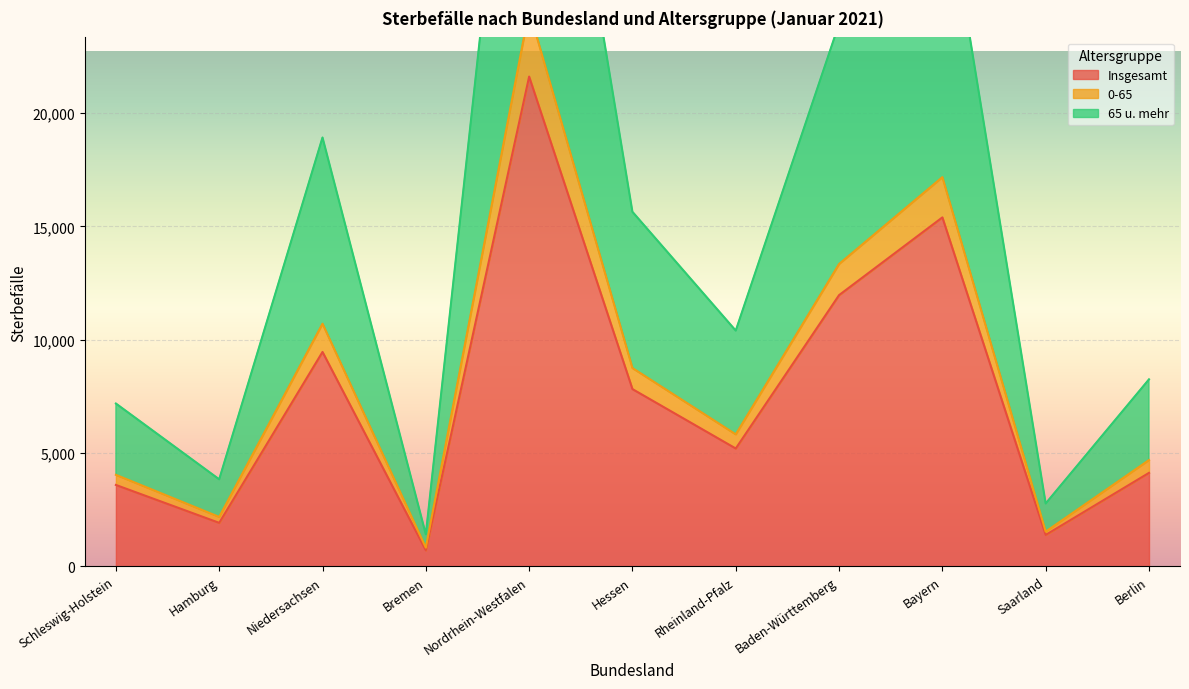

Reading left to right, list all the values displayed in this chart.

Insgesamt: Schleswig-Holstein=3592	Hamburg=1920	Niedersachsen=9459	Bremen=707	Nordrhein-Westfalen=21605	Hessen=7820	Rheinland-Pfalz=5200	Baden-Württemberg=11966	Bayern=15394	Saarland=1387	Berlin=4125
0-65: Schleswig-Holstein=4039	Hamburg=2182	Niedersachsen=10705	Bremen=827	Nordrhein-Westfalen=24528	Hessen=8749	Rheinland-Pfalz=5824	Baden-Württemberg=13339	Bayern=17170	Saarland=1535	Berlin=4691
65 u. mehr: Schleswig-Holstein=7184	Hamburg=3840	Niedersachsen=18918	Bremen=1414	Nordrhein-Westfalen=43210	Hessen=15640	Rheinland-Pfalz=10400	Baden-Württemberg=23932	Bayern=30788	Saarland=2774	Berlin=8250